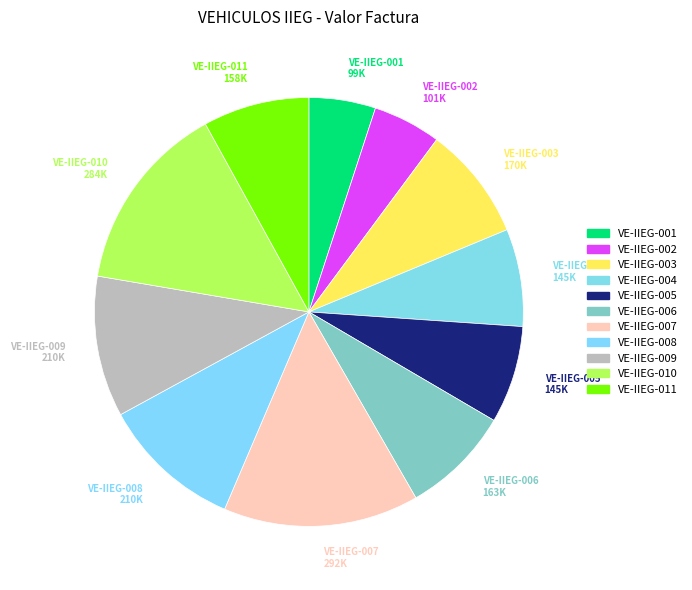

How many segments does this pie chart have?

11